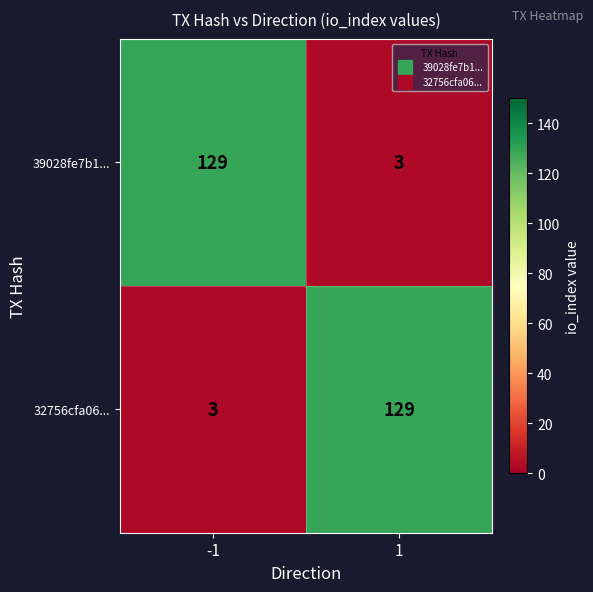

Rank the categories by 32756cfa06... value from lowest to highest.

-1, 1